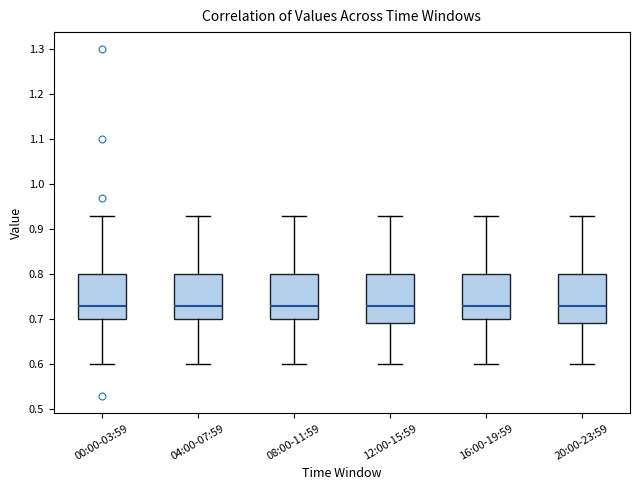

Reading left to right, read every box against the y-axis: the position of its median line, the range the box covers, and the ends of its whiskers. The values are not printed on the chart, so give them approximately, as read against the axis.

00:00-03:59: median 0.73, box 0.70 to 0.80, whiskers 0.60 to 0.93
04:00-07:59: median 0.73, box 0.70 to 0.80, whiskers 0.60 to 0.93
08:00-11:59: median 0.73, box 0.70 to 0.80, whiskers 0.60 to 0.93
12:00-15:59: median 0.73, box 0.69 to 0.80, whiskers 0.60 to 0.93
16:00-19:59: median 0.73, box 0.70 to 0.80, whiskers 0.60 to 0.93
20:00-23:59: median 0.73, box 0.69 to 0.80, whiskers 0.60 to 0.93